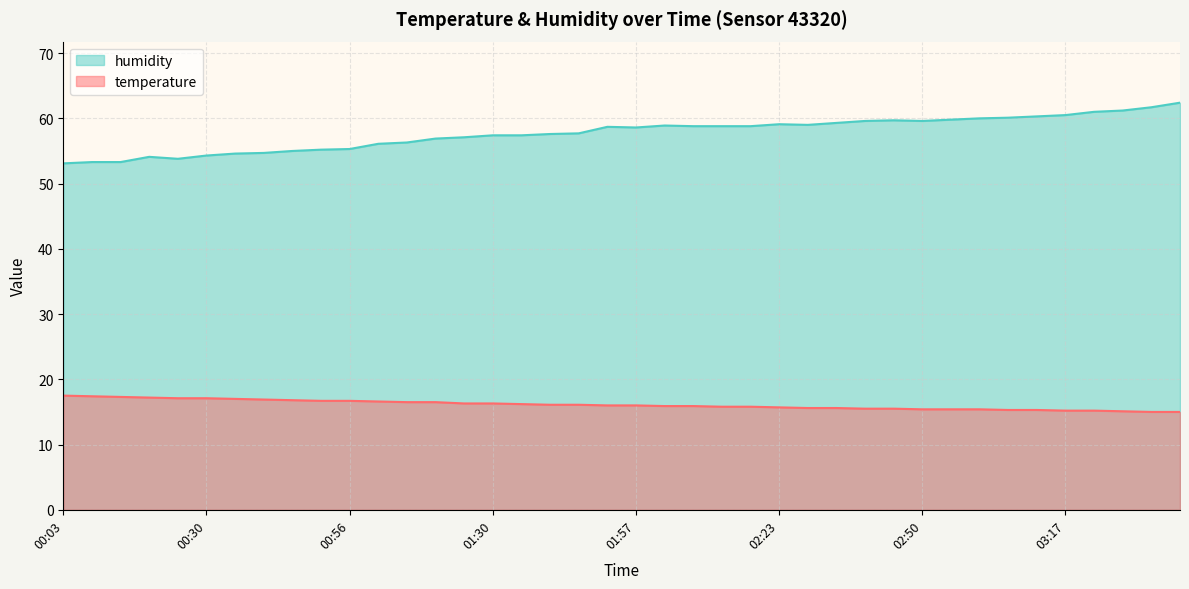

What is the difference between the temperature values at 01:51 and 03:01?

0.6